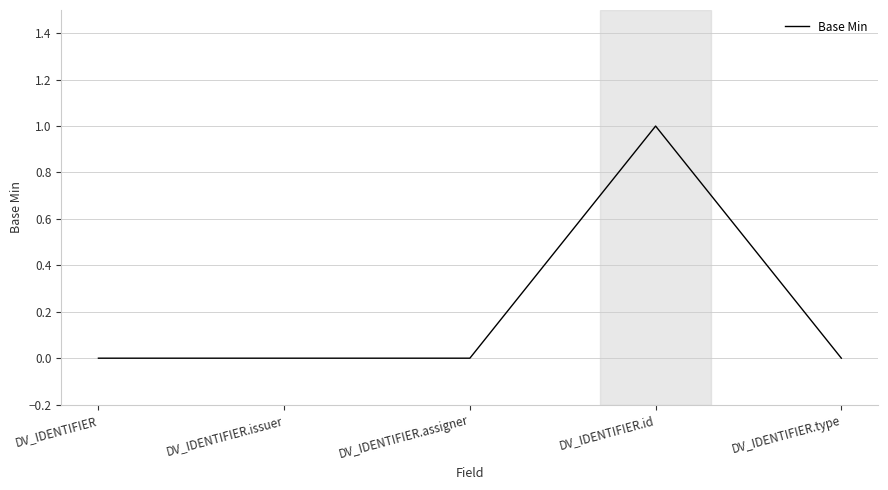

True or false: the data shows 1 at DV_IDENTIFIER.type.

False